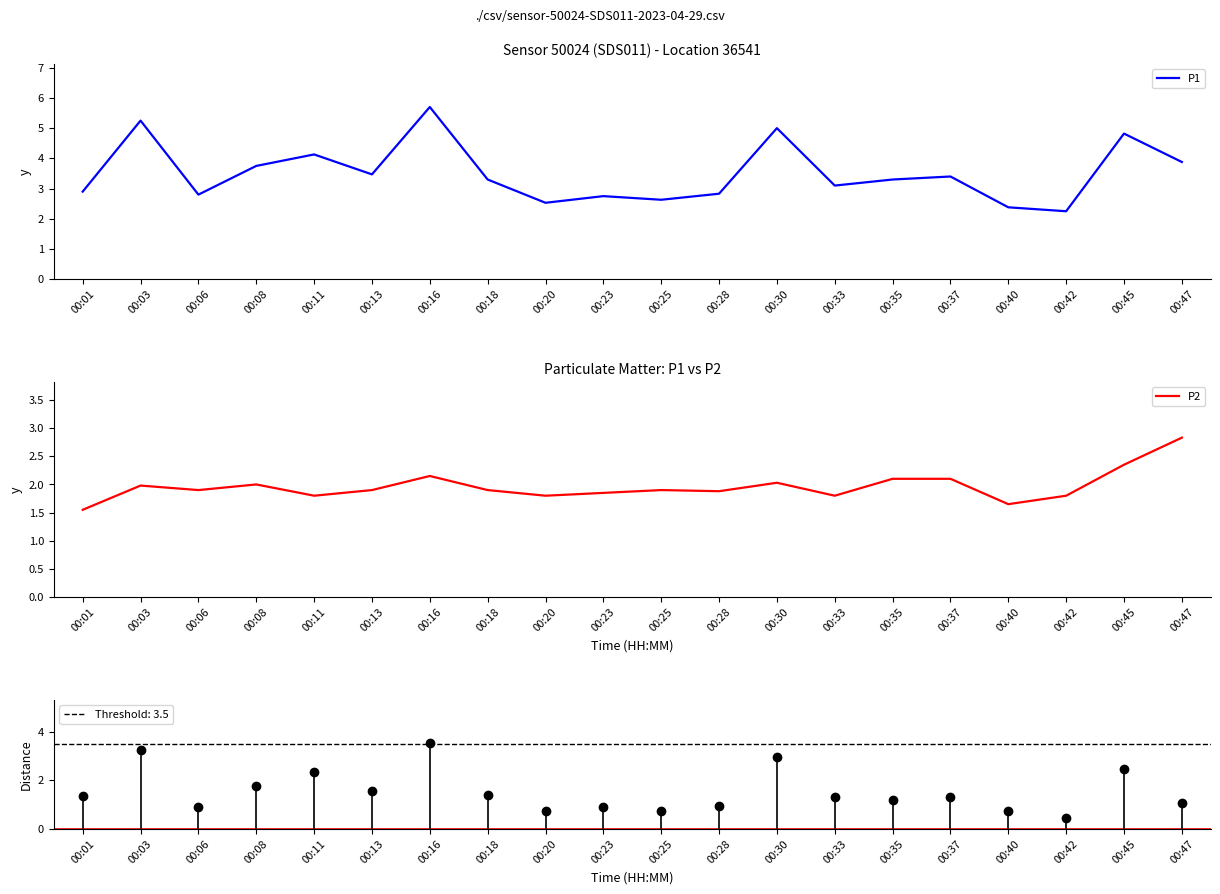

What is the total value across all series at 00:23?

4.6